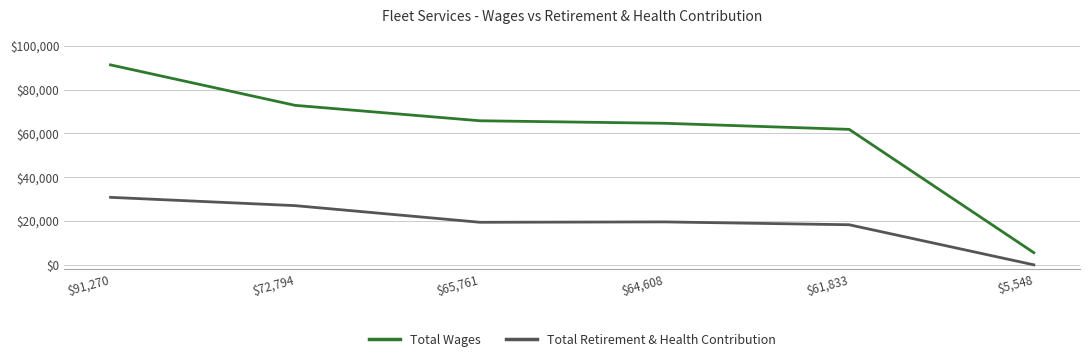

At $64,608, list the series in order from smallest to largest.

Total Retirement & Health Contribution, Total Wages